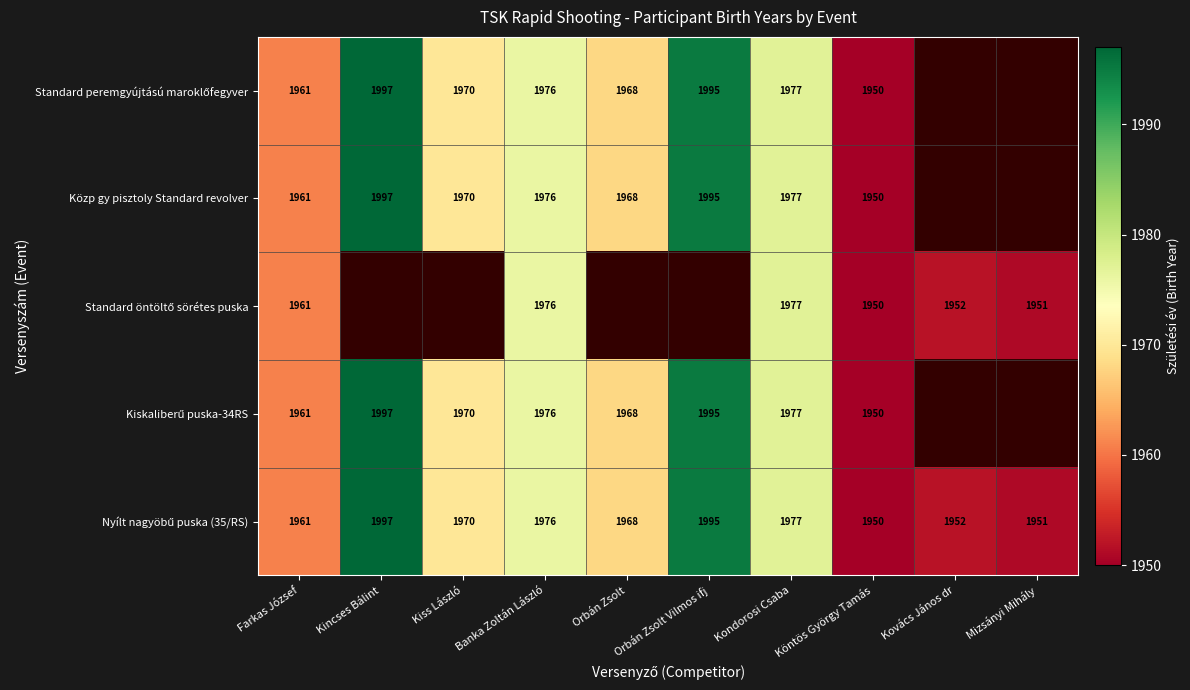

What is the sum of the Közp gy pisztoly Standard revolver values at Köntös György Tamás and Banka Zoltán László?

3926